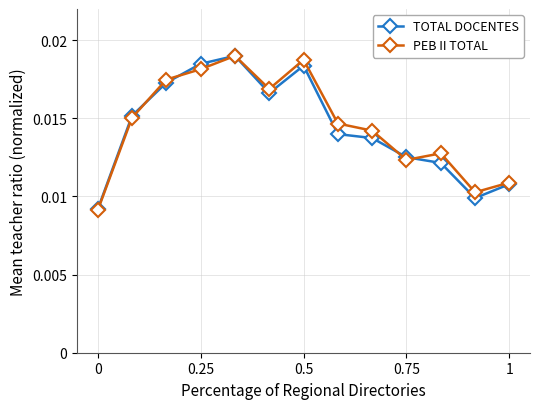

At how many categories does at least one series exceed 0?

13